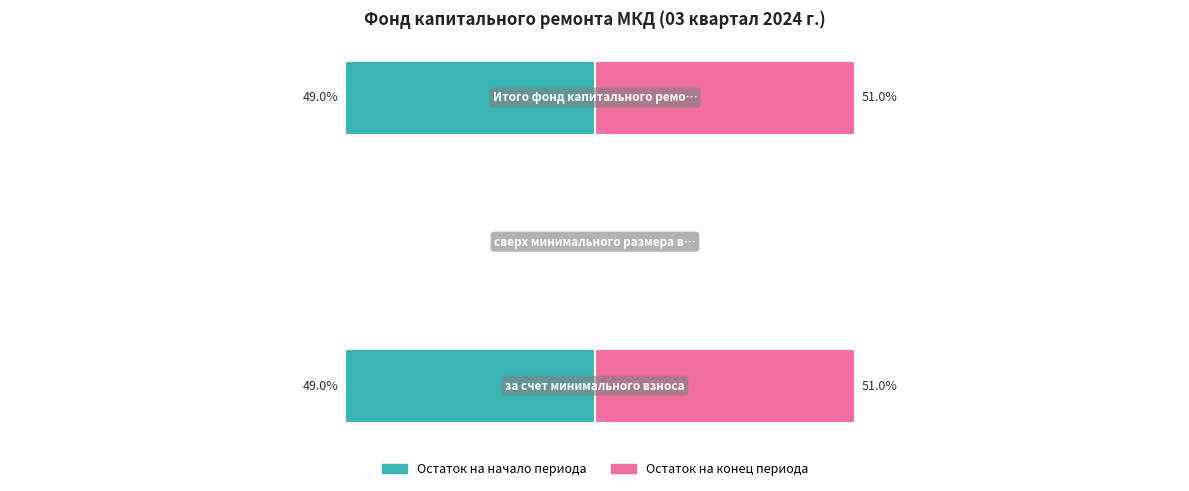

Rank the series at −150 from highest to lowest value.

Остаток на конец периода, Остаток на начало периода